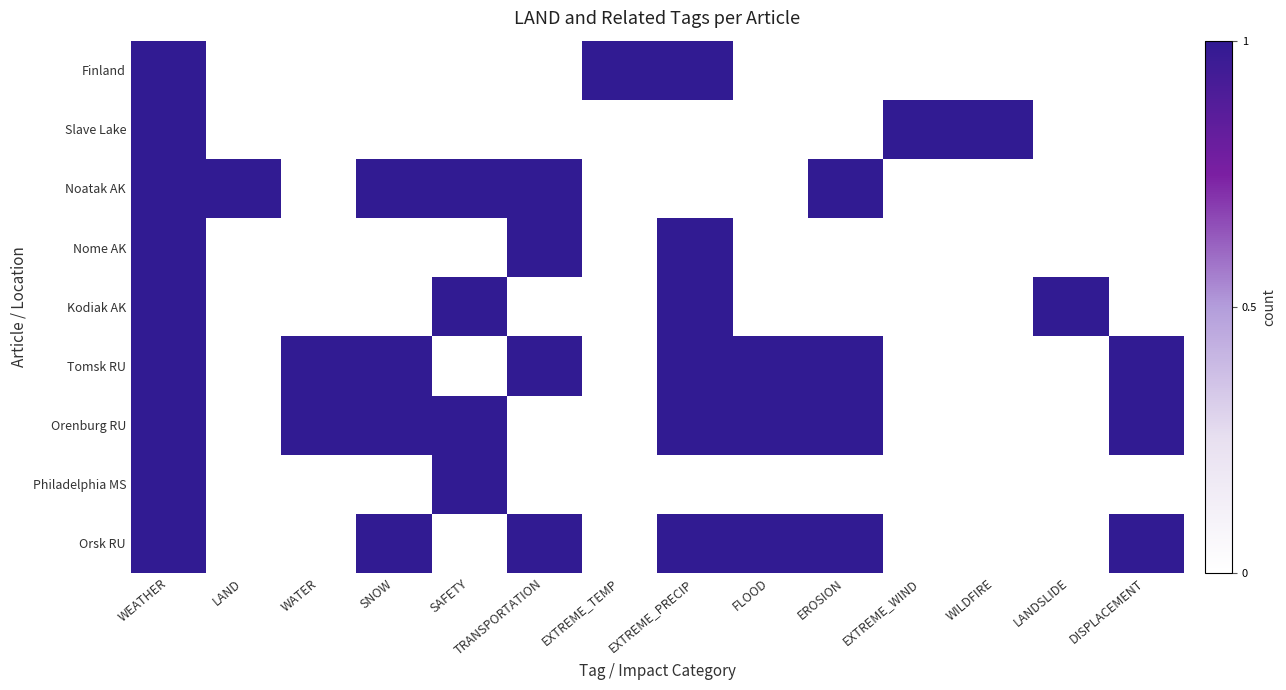

At EROSION, list the series in order from largest to smallest.

Noatak AK, Tomsk RU, Orenburg RU, Orsk RU, Finland, Slave Lake, Nome AK, Kodiak AK, Philadelphia MS